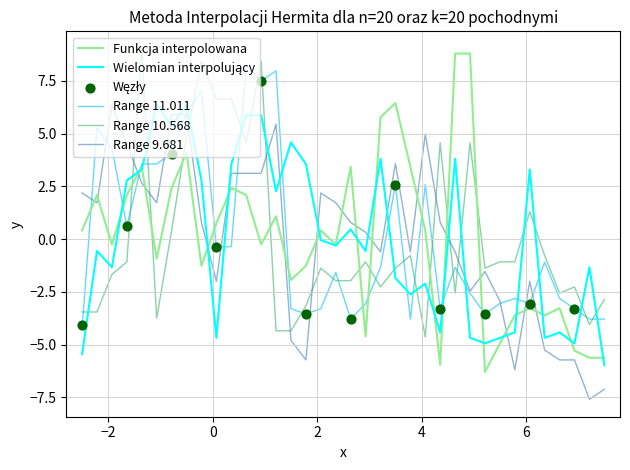

Which series contains the lowest Y value?

9.681